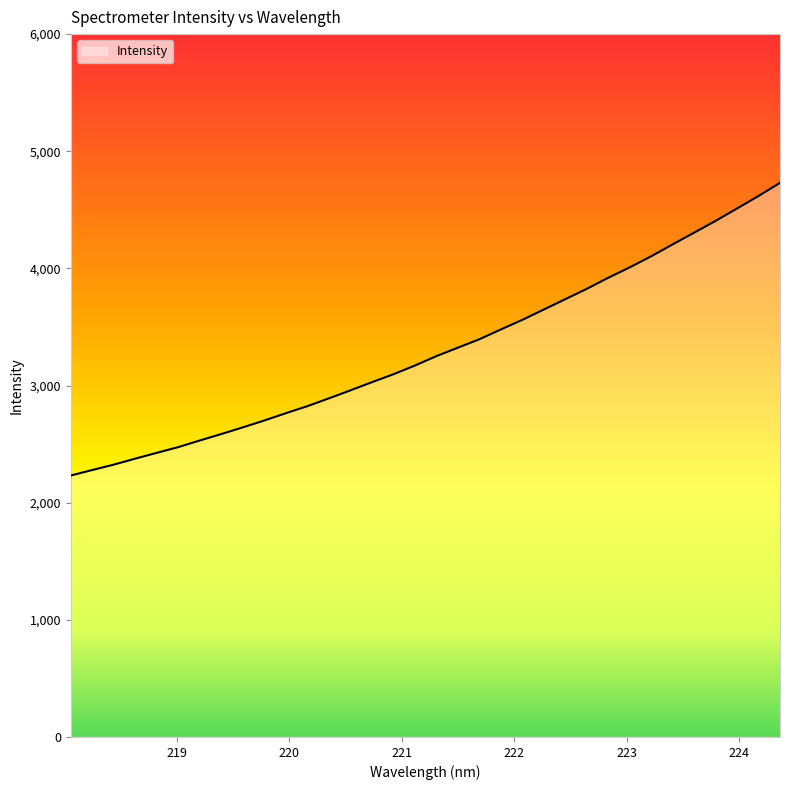

What is the greatest value displayed?

4730.1